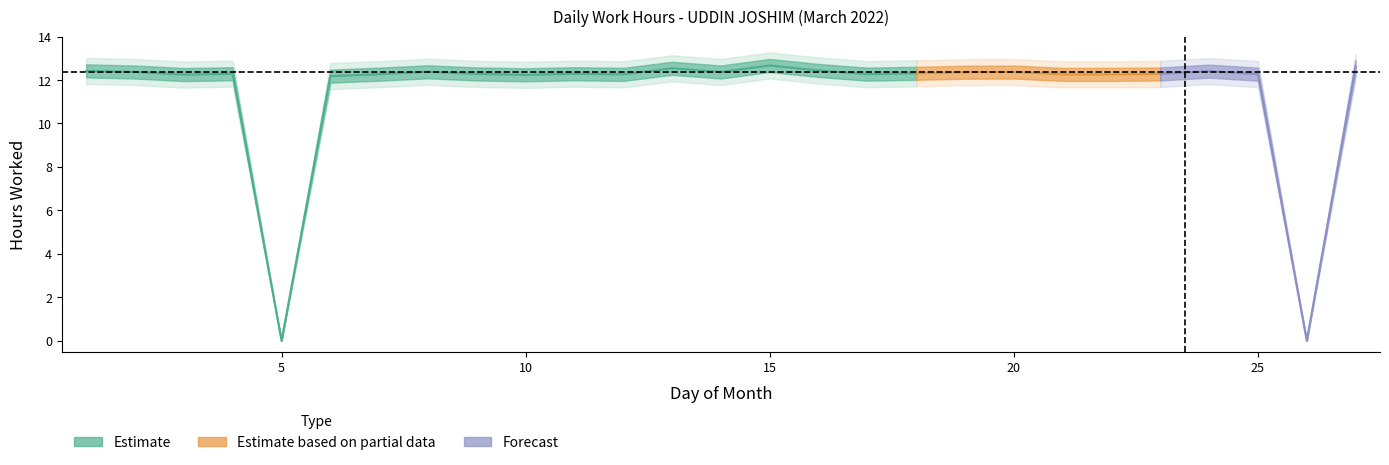

Reading left to right, what are all the values shown in this chart?

1=12.4	2=12.4	3=12.2	4=12.3	5=0.0	6=12.2	7=12.3	8=12.4	9=12.3	10=12.2	11=12.3	12=12.3	13=12.5	14=12.4	15=12.7	16=12.4	17=12.3	18=12.3	19=12.4	20=12.4	21=12.3	22=12.3	23=12.3	24=12.4	25=12.3	26=0.0	27=12.6